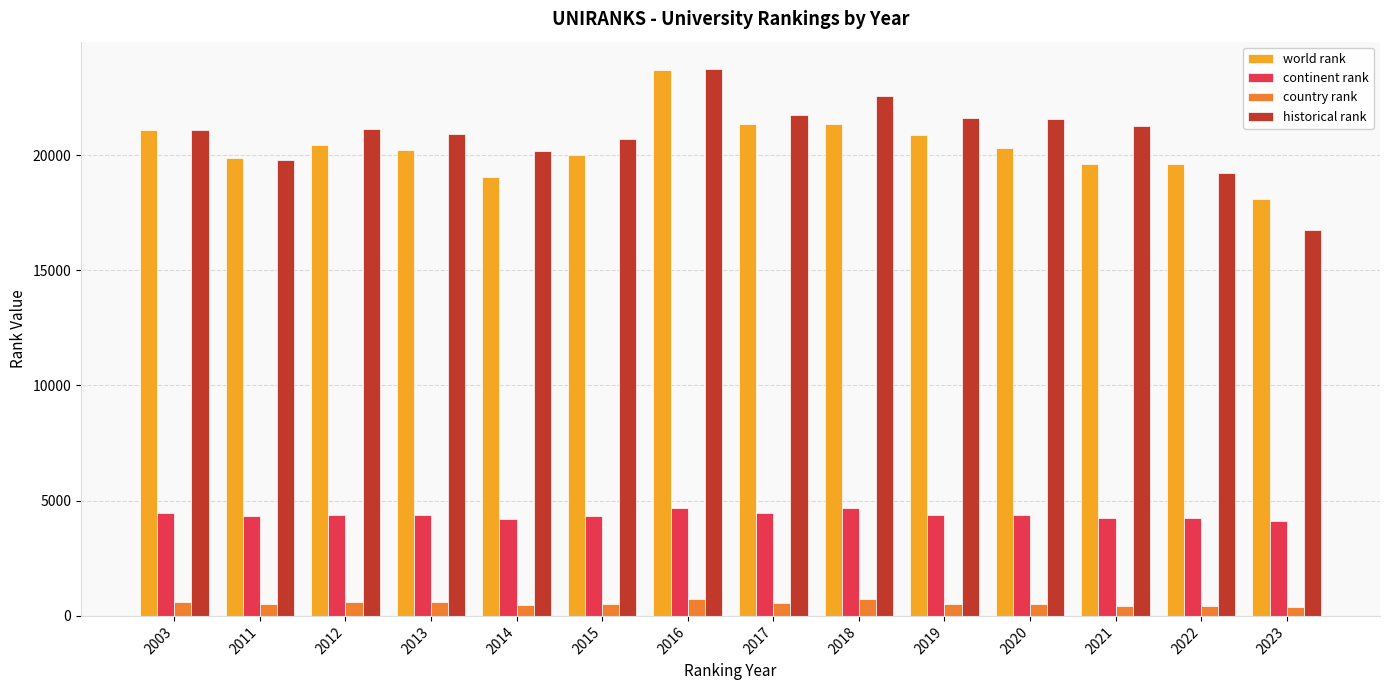

What is the sum of all world rank values?

285606